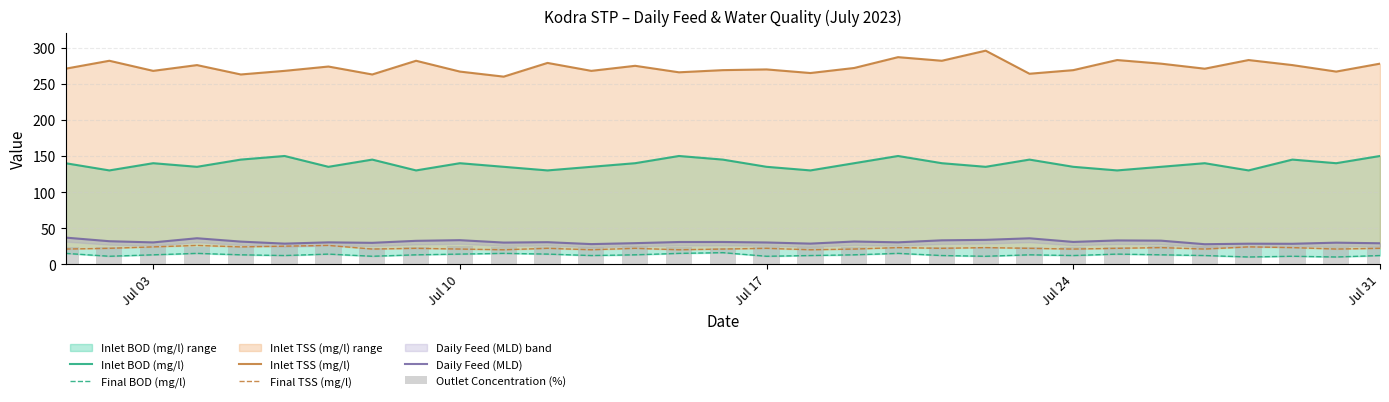

Count the number of categories in the chart.

31